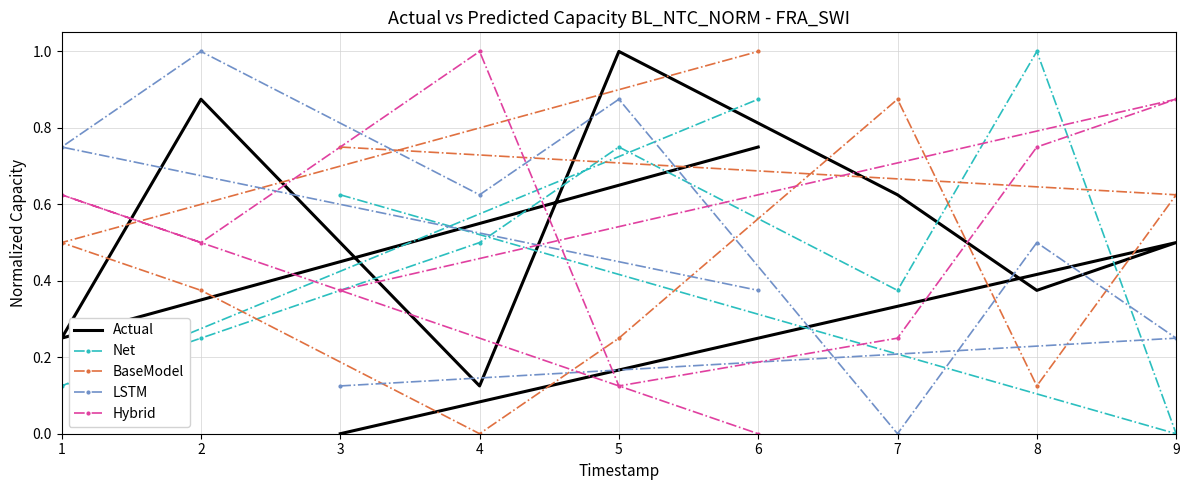

How many values in Actual are above zero?

8